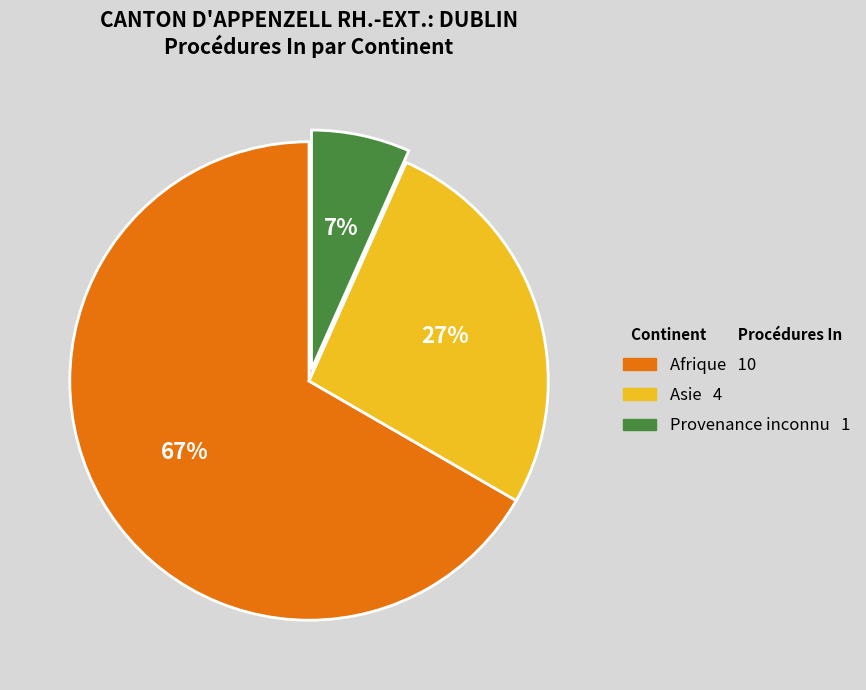

To the nearest percent, what is the average slice percentage?

33%